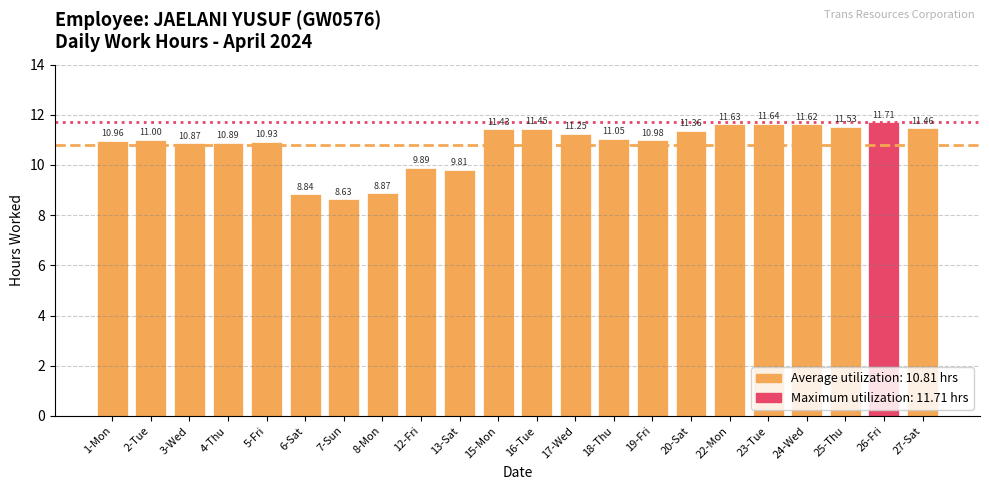

Where is the data nearest to the value 10?

12-Fri